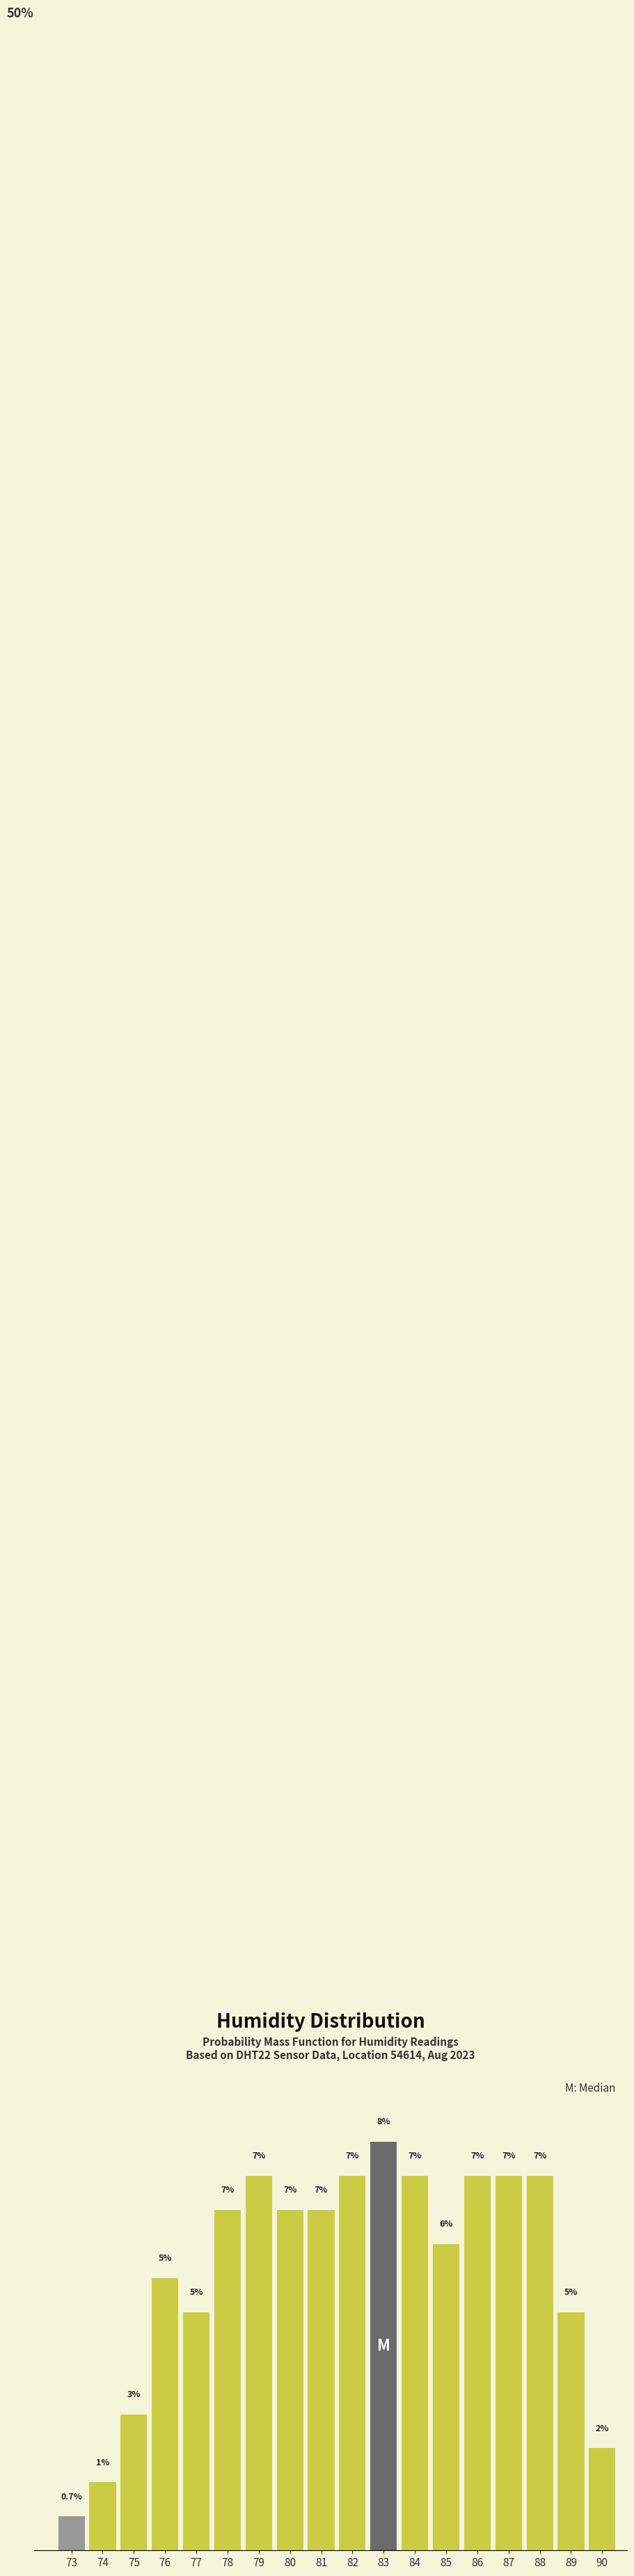

Are the bars horizontal?

No